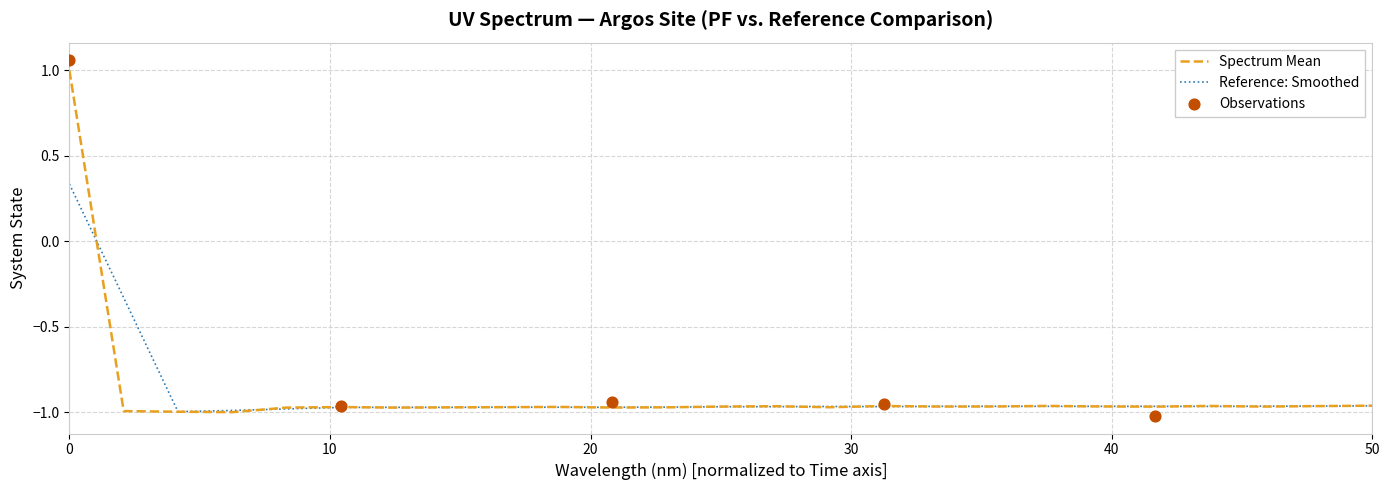

Which has a higher value, 17 or 23?

23